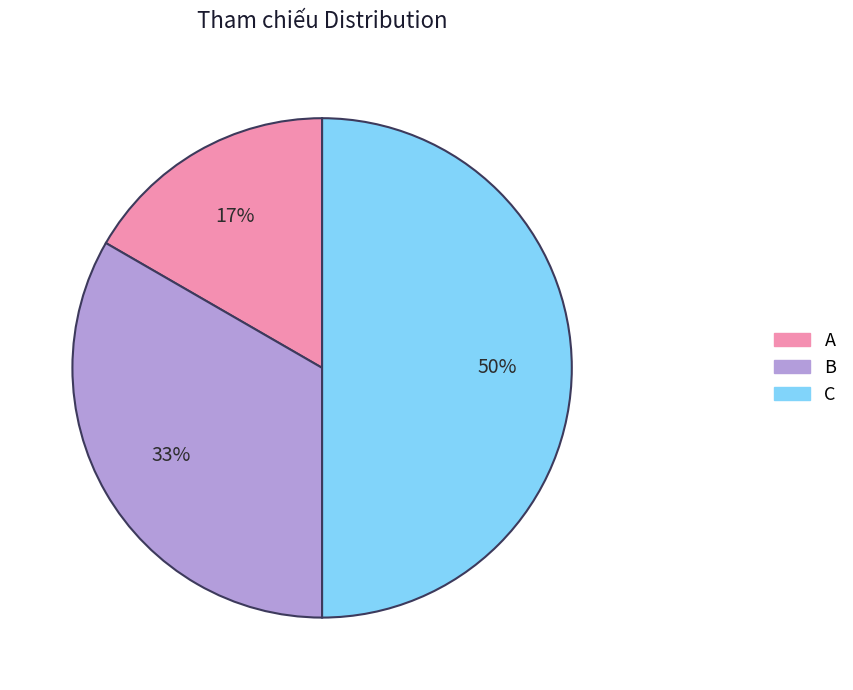

How many segments does this pie chart have?

3